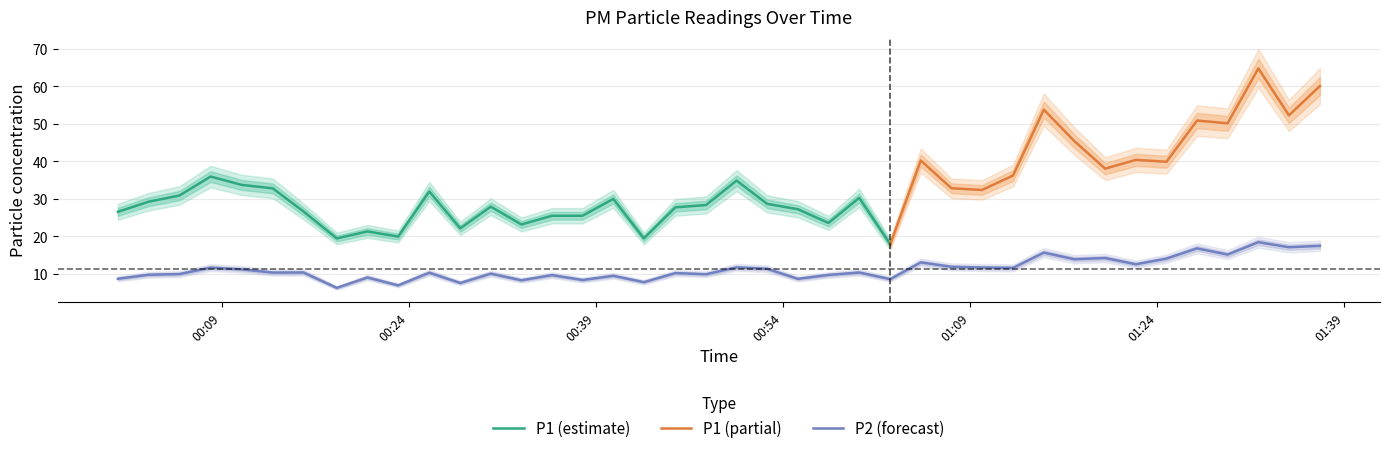

What is the minimum value for P2 (forecast)?

6.3